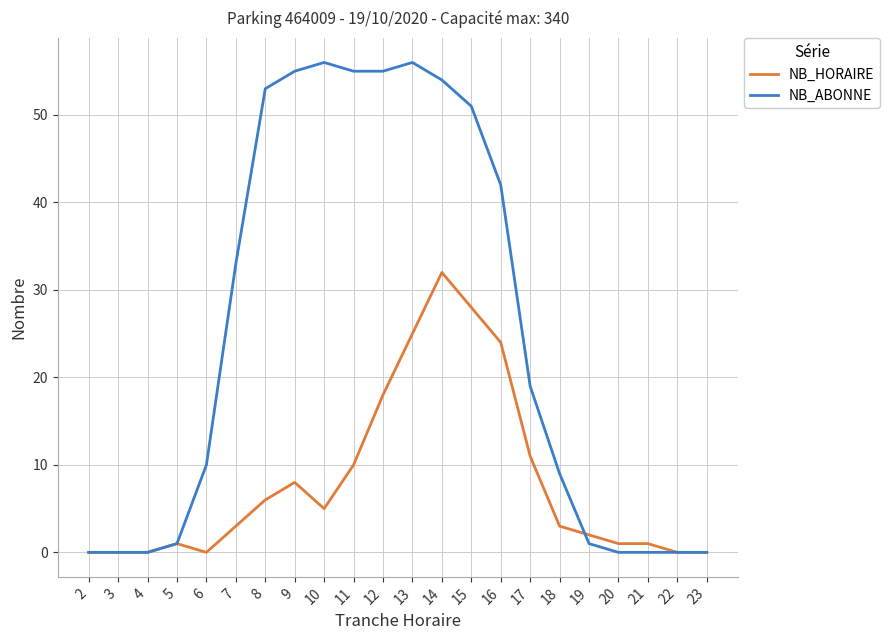

At which category is the sum across all series the highest?

14